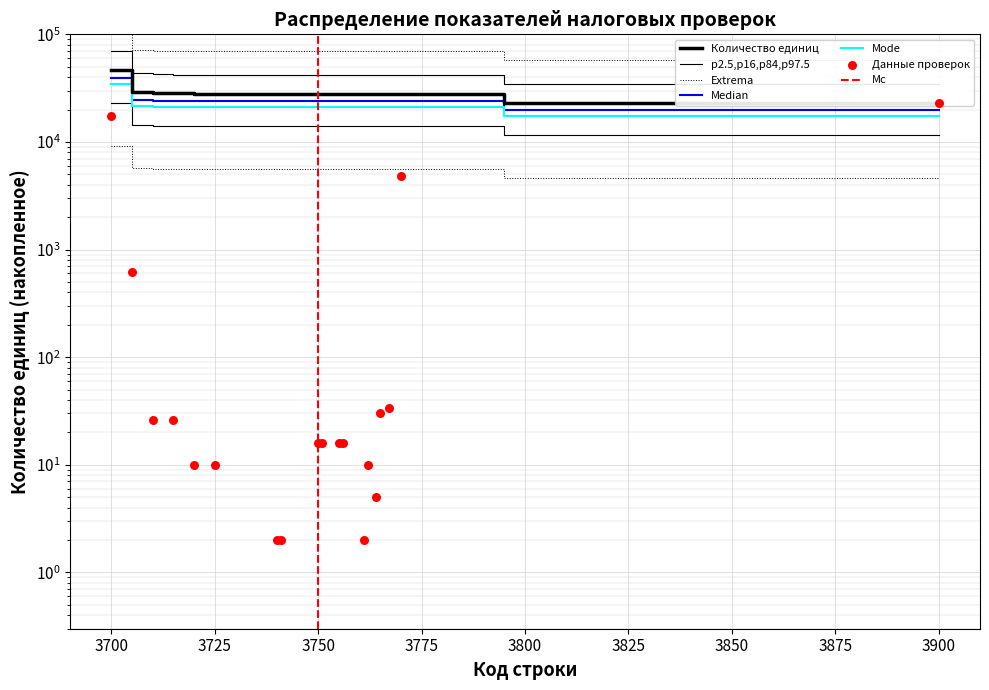

Between 3770 and 3900, which is larger?

3900